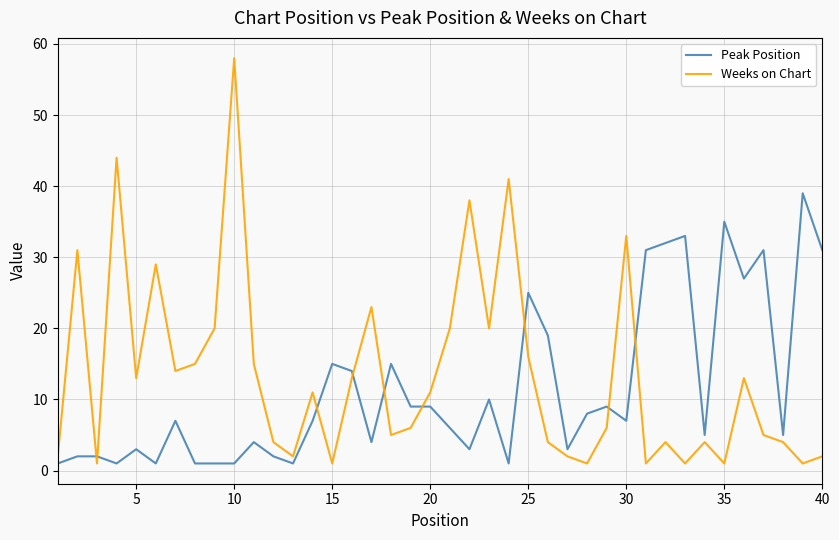

What is the difference between the maximum and minimum values in the Weeks on Chart series?

57